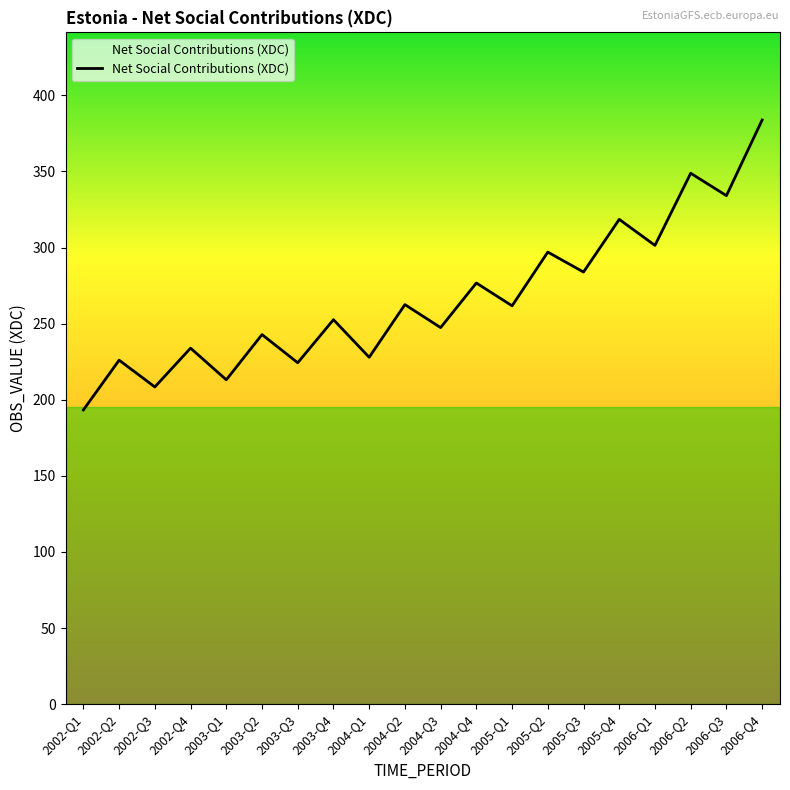

What position from the left is 2002-Q4?

4